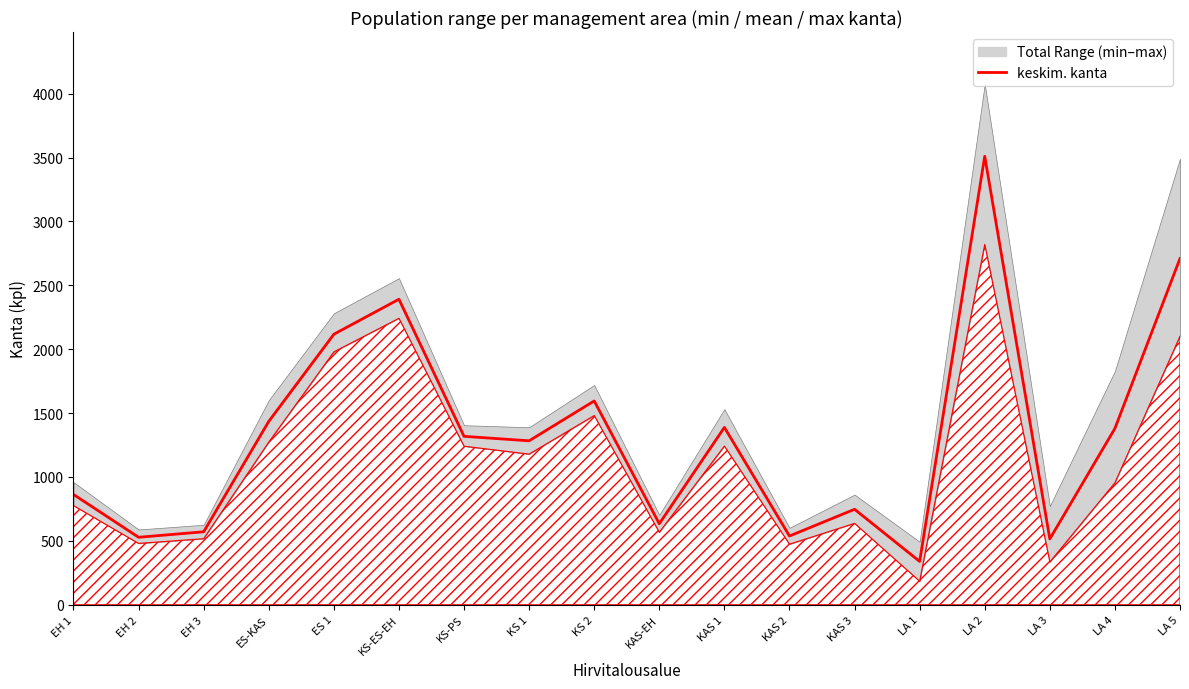

The value at ES 1 is 1125. True or false?

False